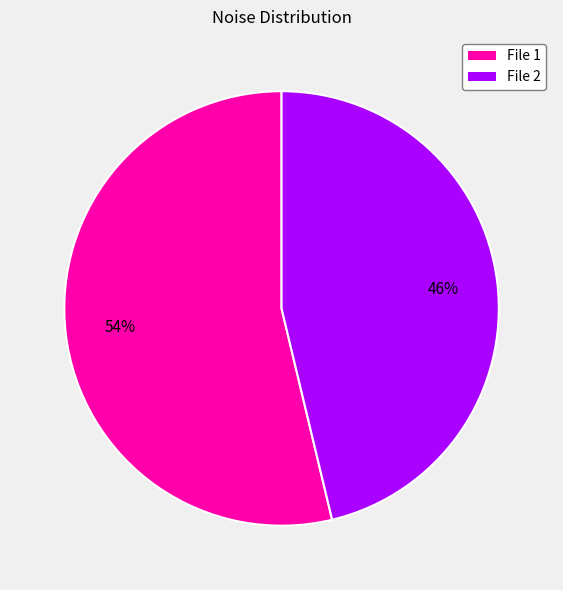

Does any single category account for the majority?

Yes